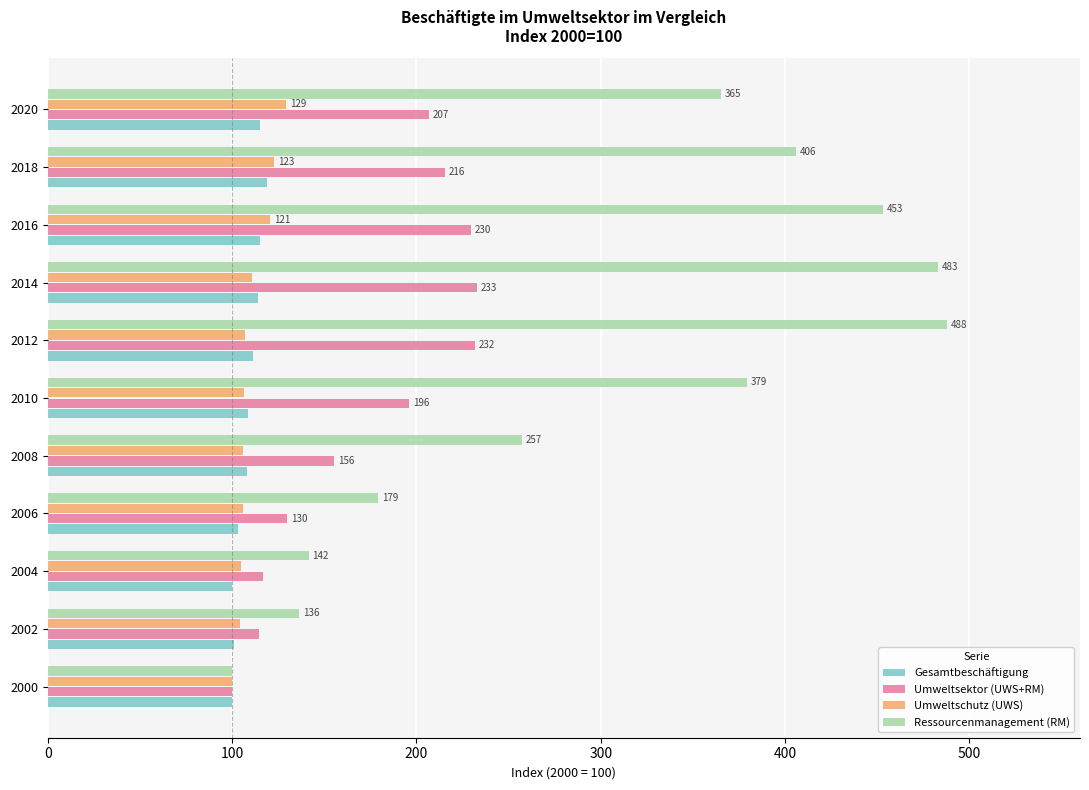

Rank the series by their maximum value, from highest to lowest.

Ressourcenmanagement (RM), Umweltsektor (UWS+RM), Umweltschutz (UWS), Gesamtbeschäftigung